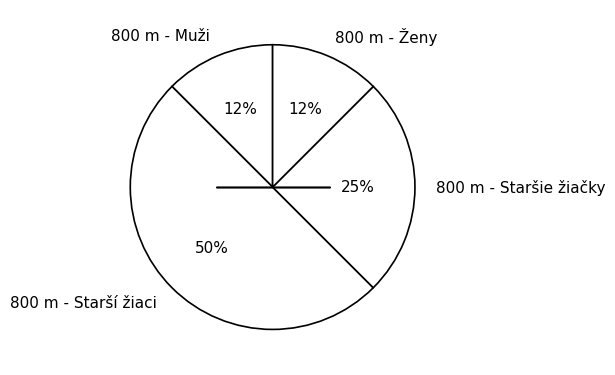

What is the ratio of the value at 800 m - Ženy to the value at 800 m - Muži?

1.0